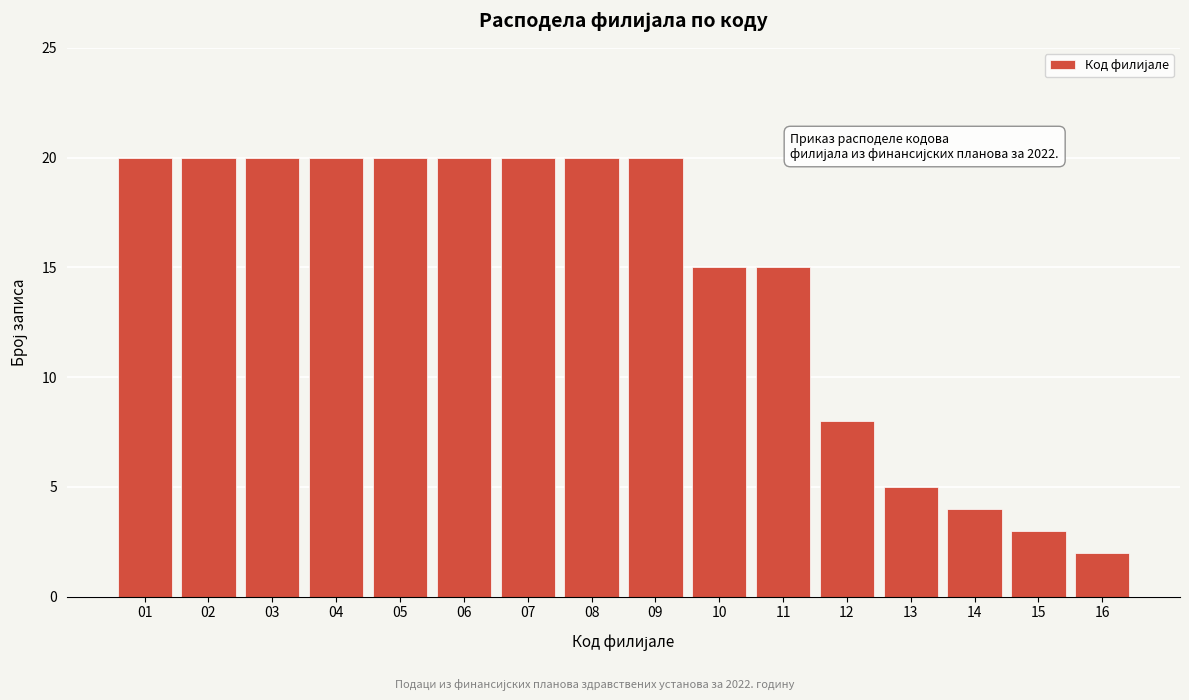

Reading left to right, list all the values displayed in this chart.

20	20	20	20	20	20	20	20	20	15	15	8	5	4	3	2